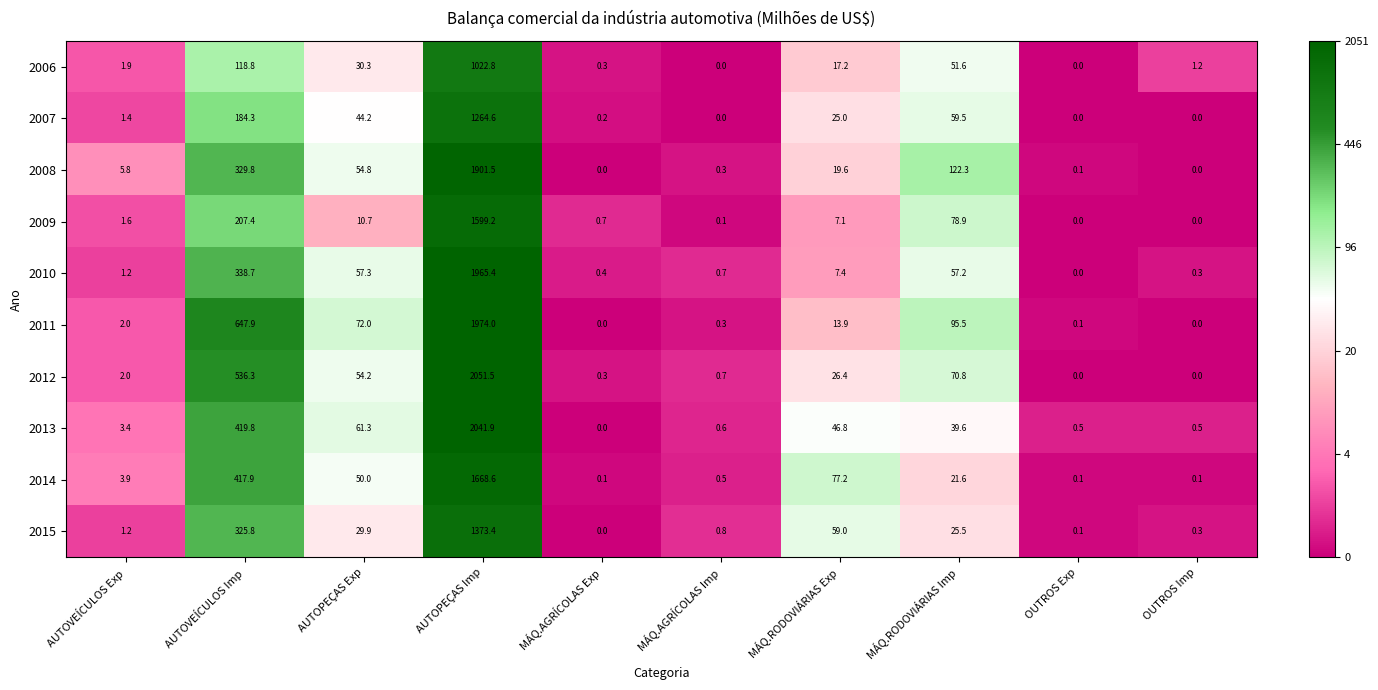

At how many categories does at least one series exceed 5?

6